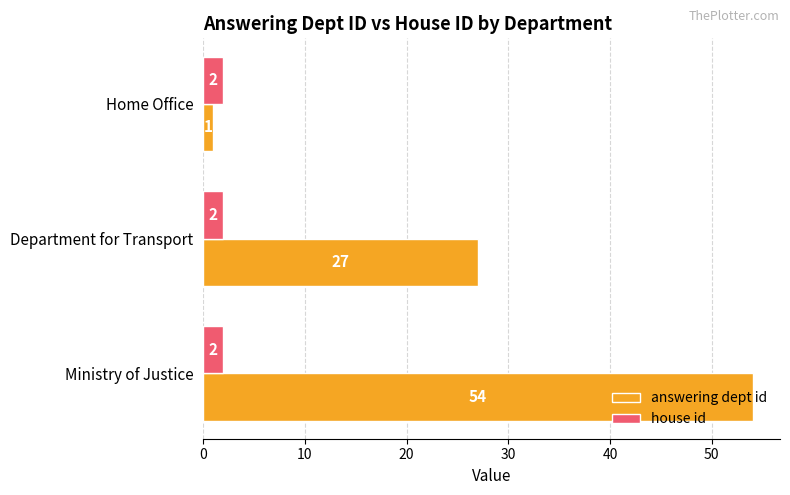

Rank the series by their maximum value, from lowest to highest.

house id, answering dept id